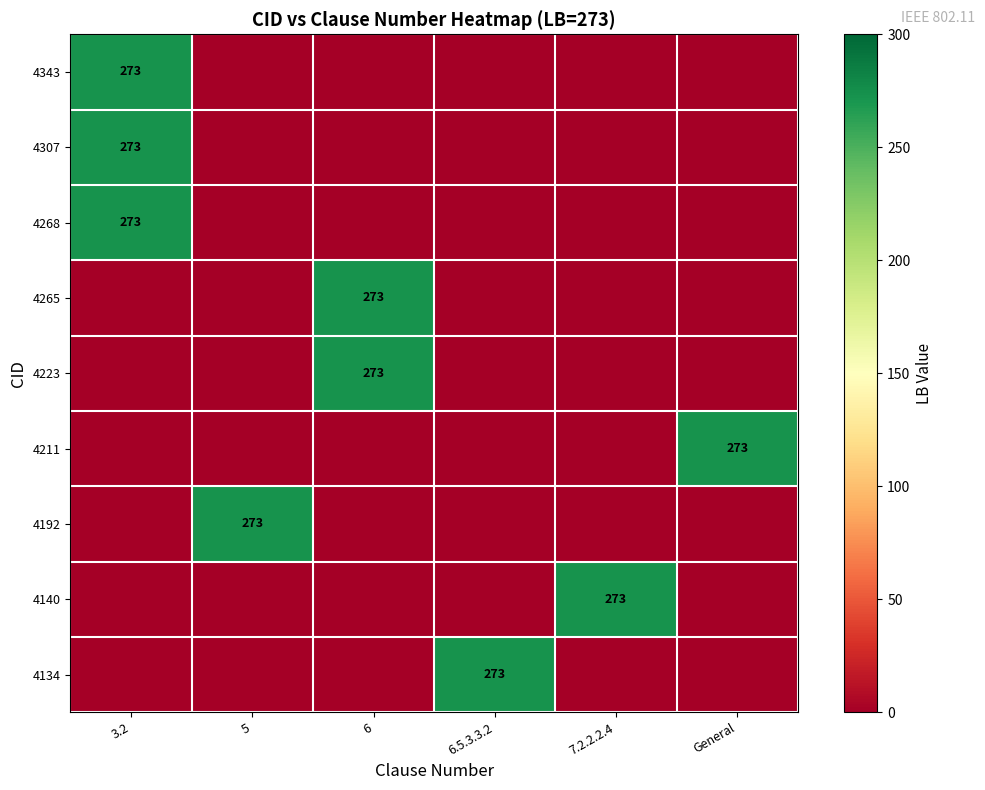

What is the greatest value displayed?

273